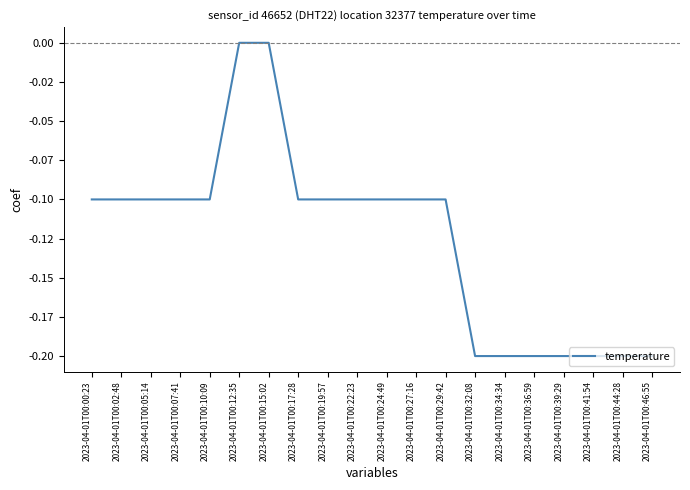

Does the chart display data point markers on the line(s)?

No